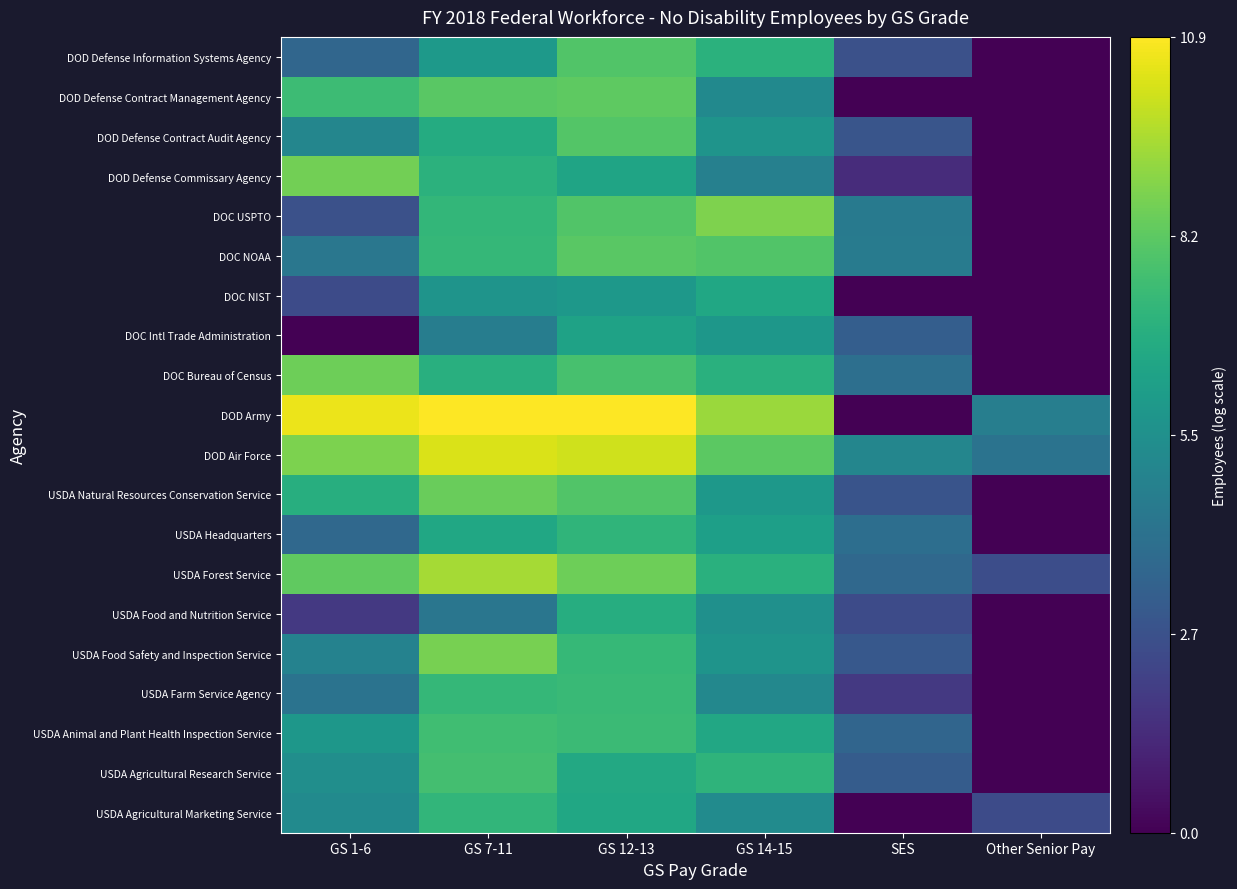

Reading left to right, what are all the values shown in this chart?

USDA Agricultural Marketing Service: GS 1-6=5.2	GS 7-11=7.2	GS 12-13=6.5	GS 14-15=5.3	SES=0.0	Other Senior Pay=2.5
USDA Agricultural Research Service: GS 1-6=5.4	GS 7-11=7.6	GS 12-13=6.6	GS 14-15=7.1	SES=3.2	Other Senior Pay=0.0
USDA Animal and Plant Health Inspection Service: GS 1-6=5.8	GS 7-11=7.6	GS 12-13=7.4	GS 14-15=6.5	SES=3.6	Other Senior Pay=0.0
USDA Farm Service Agency: GS 1-6=4.1	GS 7-11=7.3	GS 12-13=7.4	GS 14-15=5.1	SES=1.8	Other Senior Pay=0.0
USDA Food Safety and Inspection Service: GS 1-6=4.9	GS 7-11=8.7	GS 12-13=7.3	GS 14-15=5.6	SES=3.0	Other Senior Pay=0.0
USDA Food and Nutrition Service: GS 1-6=1.8	GS 7-11=4.3	GS 12-13=6.8	GS 14-15=5.5	SES=2.5	Other Senior Pay=0.0
USDA Forest Service: GS 1-6=8.3	GS 7-11=9.5	GS 12-13=8.5	GS 14-15=6.9	SES=3.7	Other Senior Pay=2.6
USDA Headquarters: GS 1-6=3.7	GS 7-11=6.5	GS 12-13=7.1	GS 14-15=6.2	SES=4.0	Other Senior Pay=0.0
USDA Natural Resources Conservation Service: GS 1-6=6.8	GS 7-11=8.4	GS 12-13=7.9	GS 14-15=5.8	SES=2.8	Other Senior Pay=0.0
DOD Air Force: GS 1-6=8.8	GS 7-11=10.3	GS 12-13=10.1	GS 14-15=8.2	SES=5.0	Other Senior Pay=4.2
DOD Army: GS 1-6=10.6	GS 7-11=10.9	GS 12-13=10.9	GS 14-15=9.3	SES=0.0	Other Senior Pay=4.7
DOC Bureau of Census: GS 1-6=8.5	GS 7-11=6.9	GS 12-13=7.7	GS 14-15=6.9	SES=4.0	Other Senior Pay=0.0
DOC Intl Trade Administration: GS 1-6=0.0	GS 7-11=4.6	GS 12-13=6.3	GS 14-15=5.8	SES=3.3	Other Senior Pay=0.0
DOC NIST: GS 1-6=2.5	GS 7-11=5.7	GS 12-13=5.8	GS 14-15=6.5	SES=0.0	Other Senior Pay=0.0
DOC NOAA: GS 1-6=4.3	GS 7-11=7.3	GS 12-13=8.1	GS 14-15=7.9	SES=4.5	Other Senior Pay=0.0
DOC USPTO: GS 1-6=2.7	GS 7-11=7.2	GS 12-13=7.9	GS 14-15=8.8	SES=4.5	Other Senior Pay=0.0
DOD Defense Commissary Agency: GS 1-6=8.6	GS 7-11=7.0	GS 12-13=6.4	GS 14-15=4.8	SES=1.4	Other Senior Pay=0.0
DOD Defense Contract Audit Agency: GS 1-6=5.0	GS 7-11=6.7	GS 12-13=8.0	GS 14-15=5.6	SES=2.9	Other Senior Pay=0.0
DOD Defense Contract Management Agency: GS 1-6=7.5	GS 7-11=8.1	GS 12-13=8.2	GS 14-15=5.2	SES=0.0	Other Senior Pay=0.0
DOD Defense Information Systems Agency: GS 1-6=3.6	GS 7-11=5.9	GS 12-13=7.9	GS 14-15=7.0	SES=2.7	Other Senior Pay=0.0